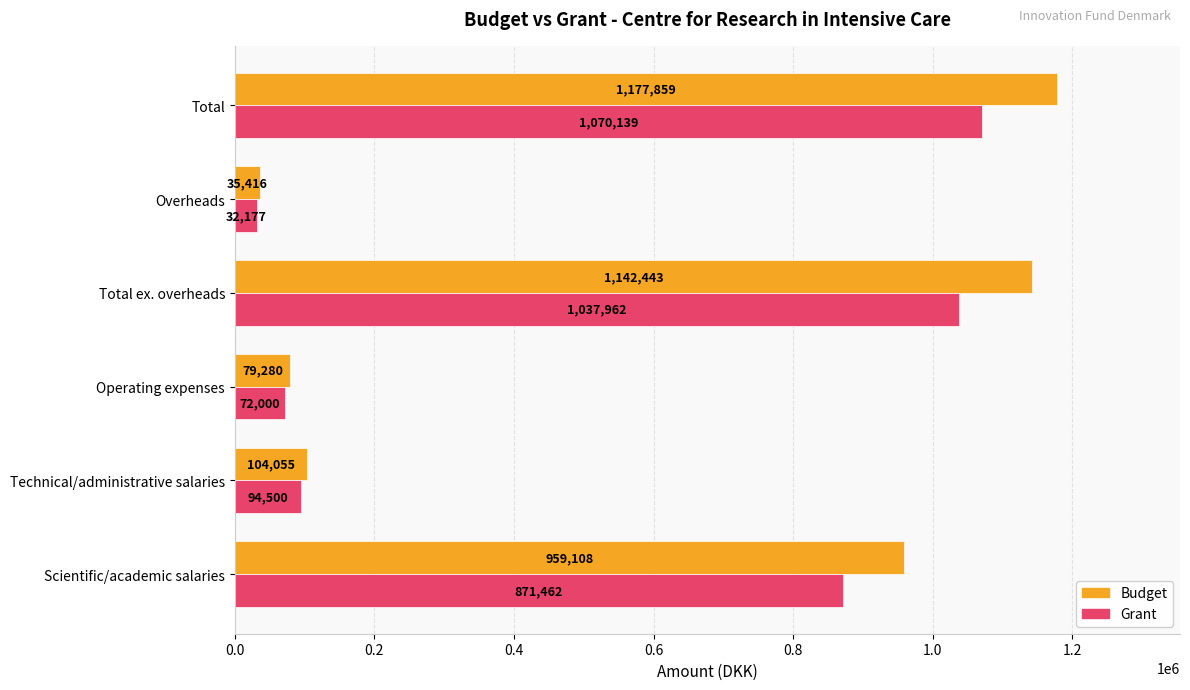

Is it true that Budget equals 1142443.0 at Total ex. overheads?

True